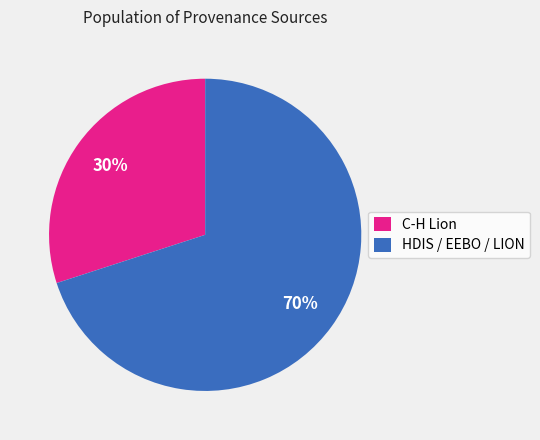

To the nearest percent, what percentage of the pie is C-H Lion?

30%